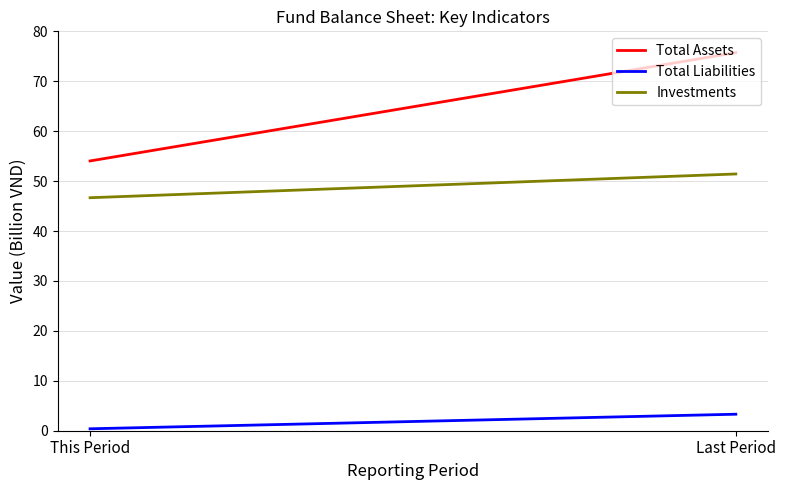

List the labels in order of Investments value, largest first.

Last Period, This Period